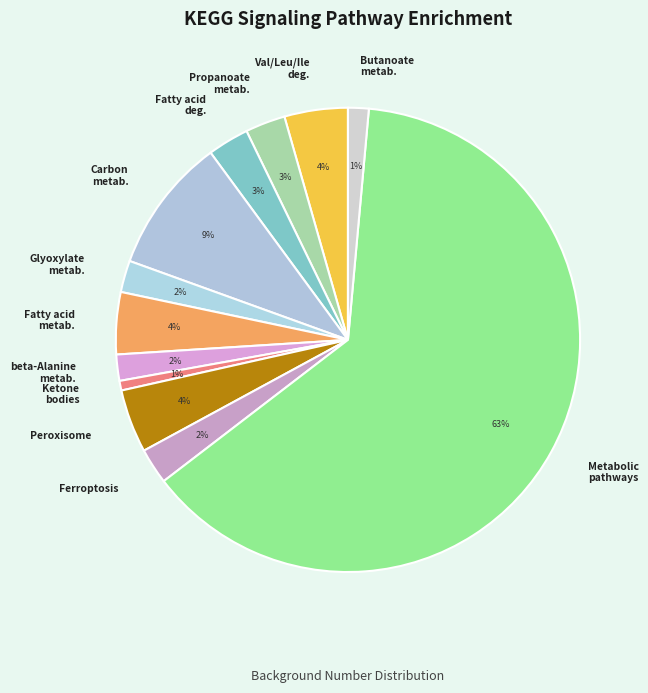

Approximately how many times larger is the value at Fatty acid deg. compared to Propanoate metab.?

1.0